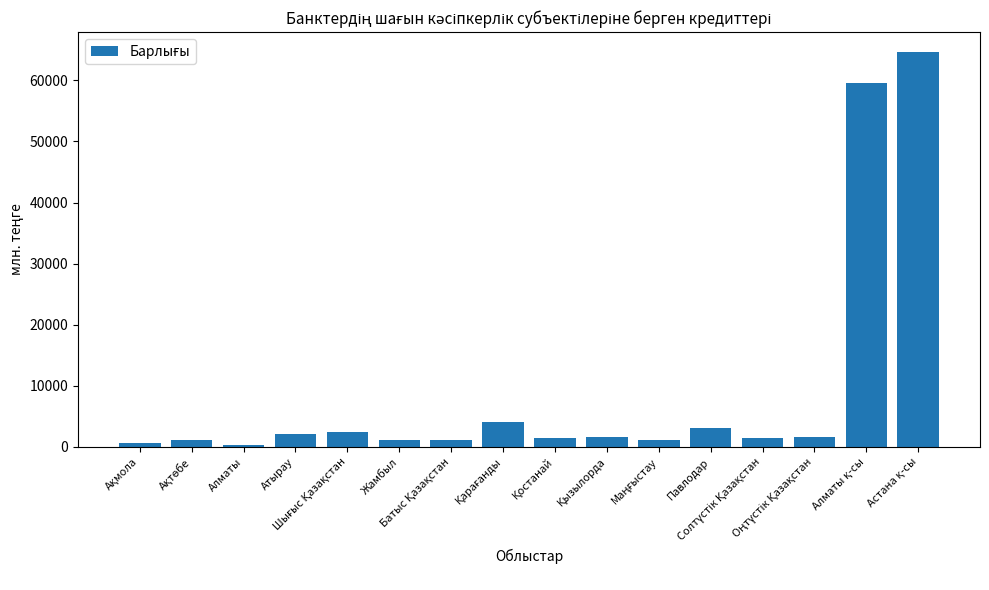

What is the maximum value shown in the chart?

64656.7